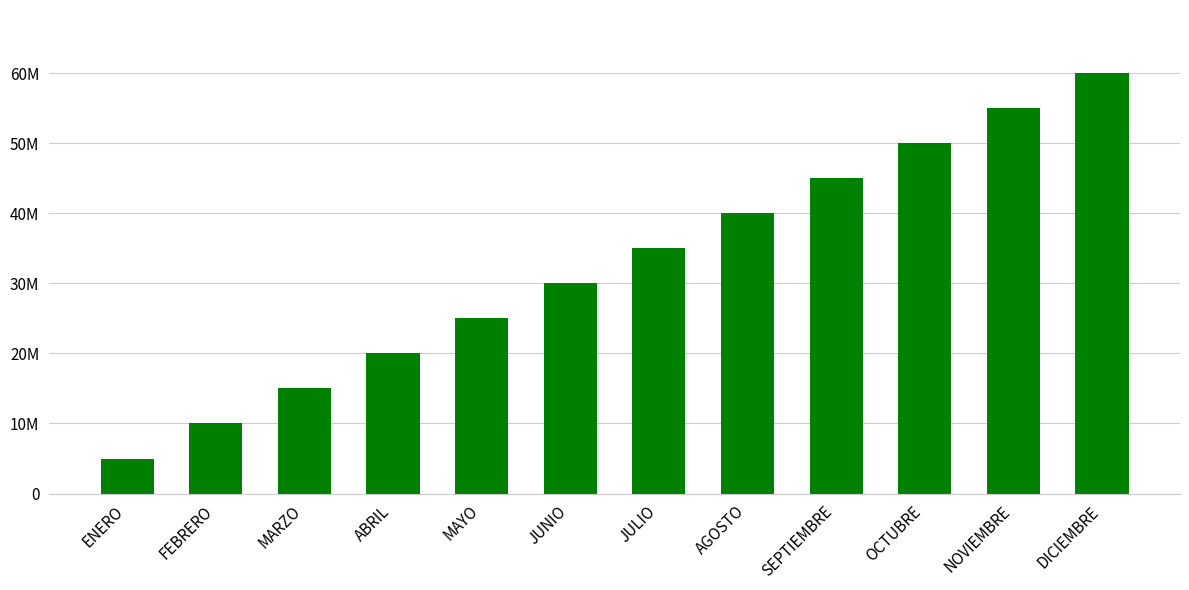

Is it true that the value at SEPTIEMBRE is 45000000?

True